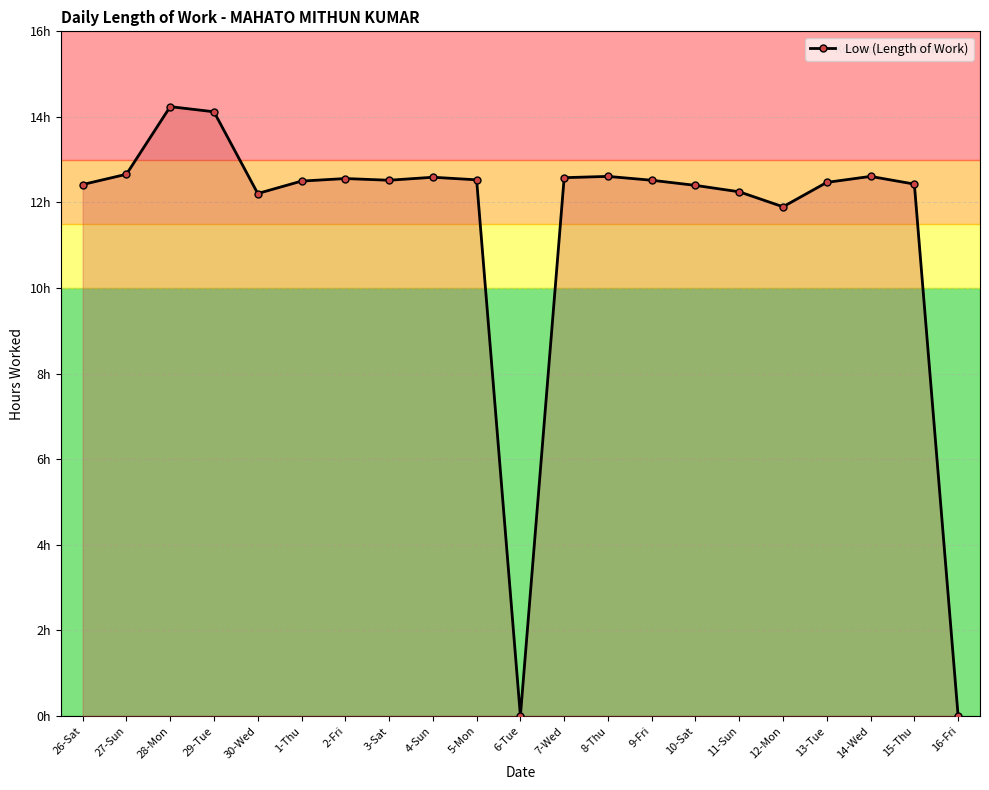

What is the average value?

11.4